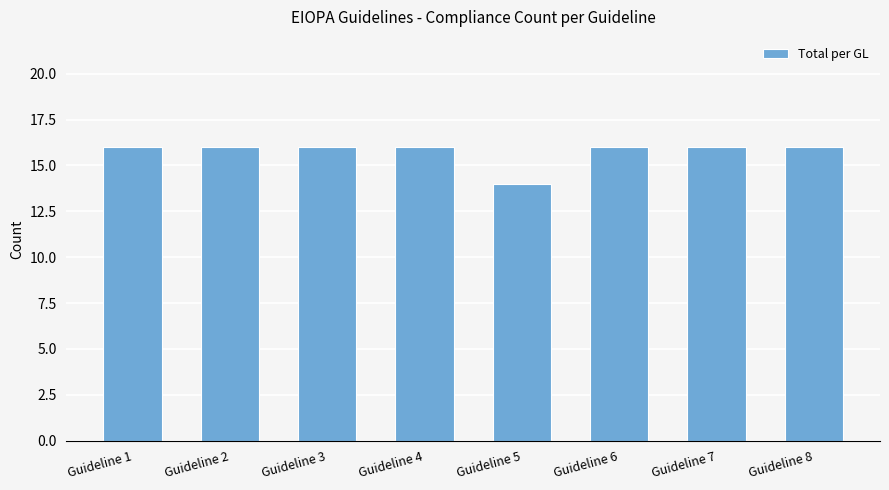

True or false: the data shows 11 at Guideline 8.

False